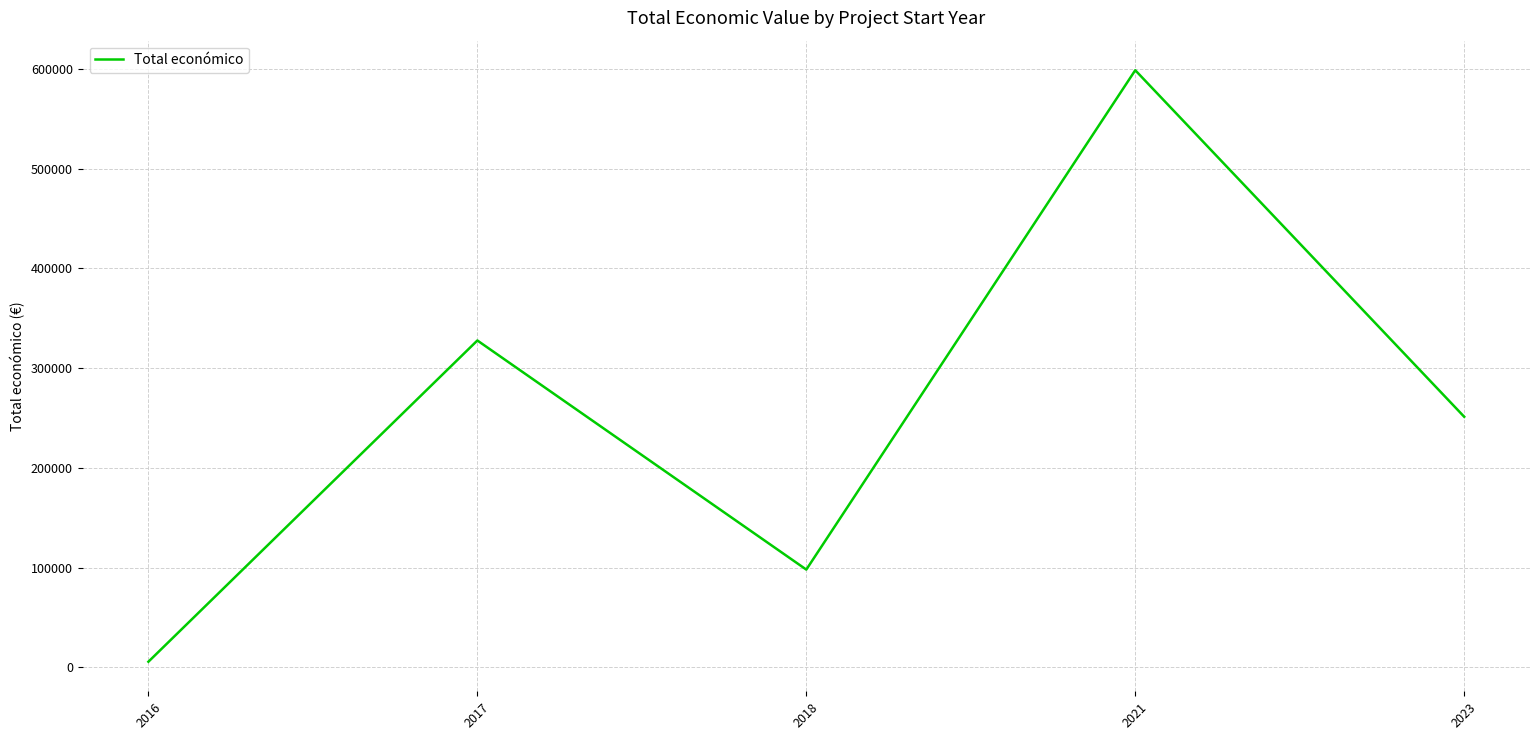

Which has a higher value, 2018 or 2016?

2018